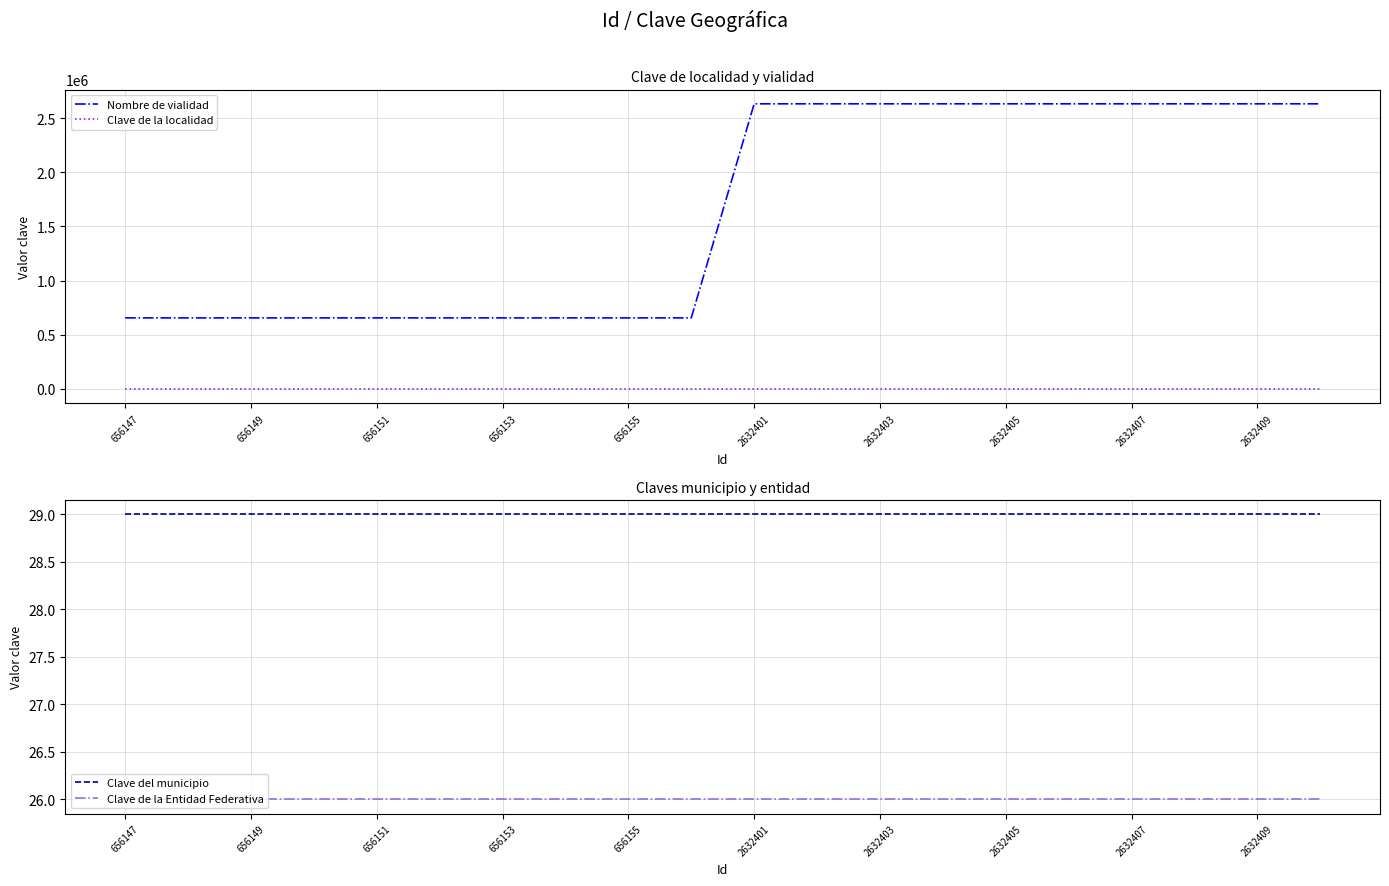

What is the value of the Nombre de vialidad point at the 13th from the left?

2632403